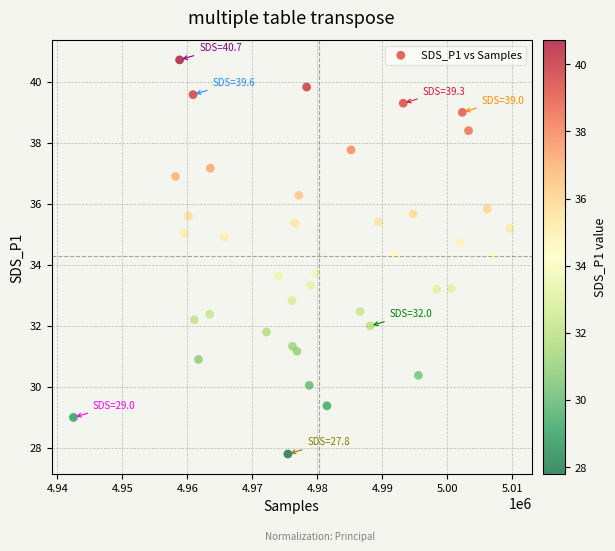

What is the range of X values (max minus min)?

67136.0